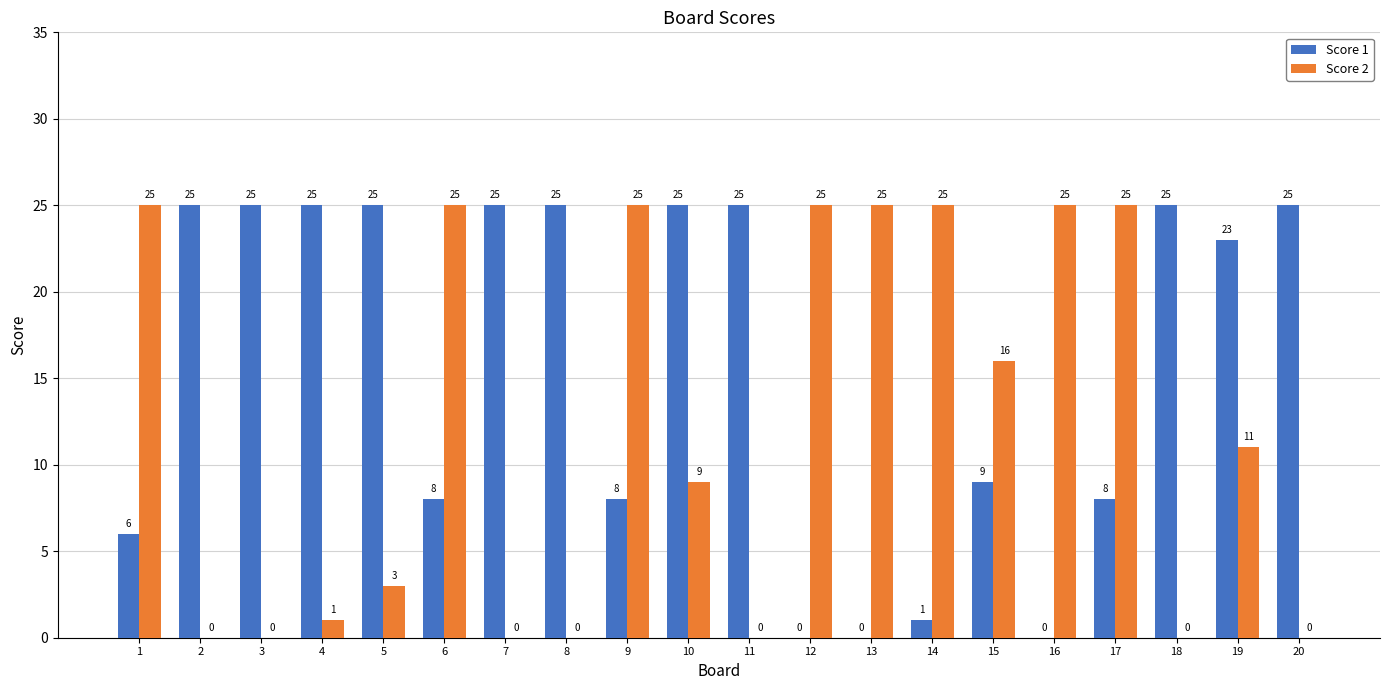

Which series changed the most between 9 and 10?

Score 1